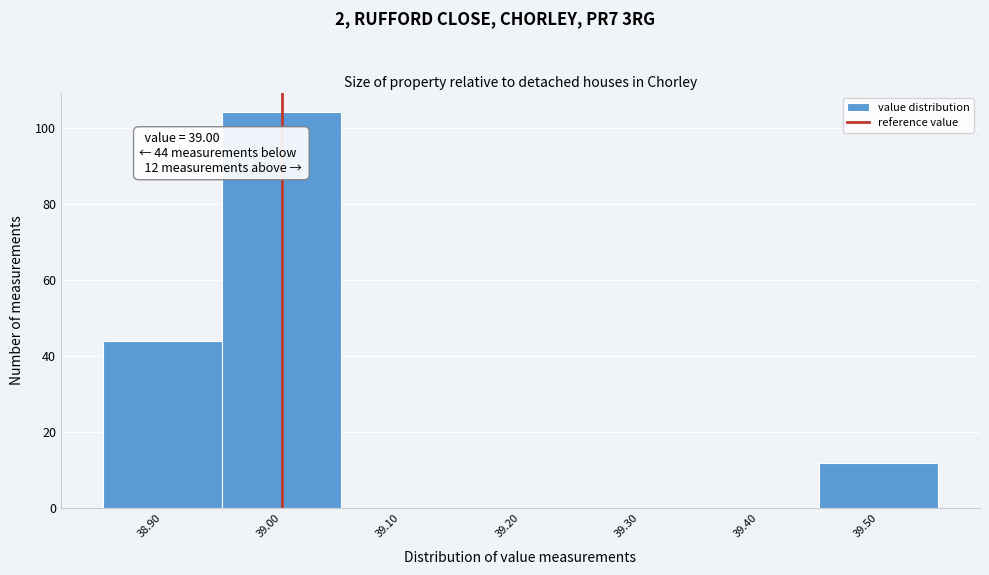

Which range on the x-axis has the tallest bar?

38.95 to 39.05